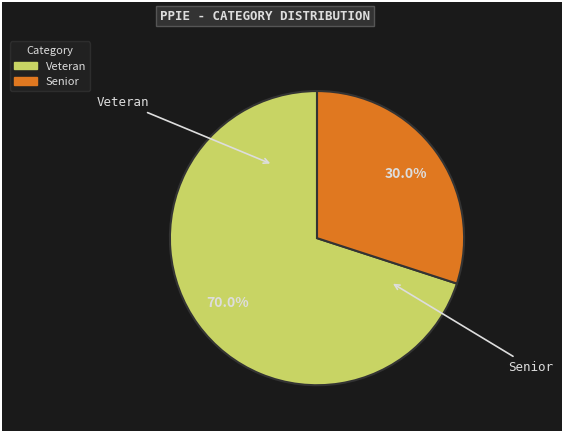

What percentage do Senior and Veteran together represent?

100.0%